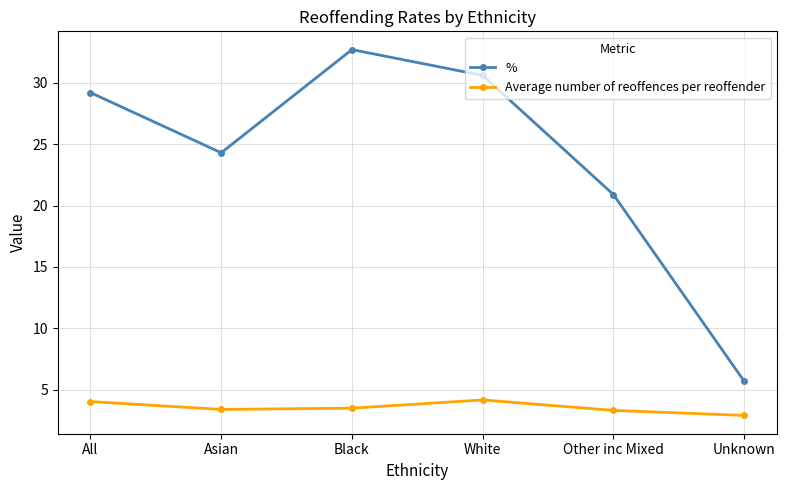

True or false: % and Average number of reoffences per reoffender intersect in this chart.

False